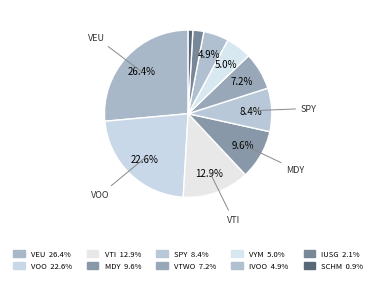

What percentage is the VTI slice, to the nearest percent?

13%